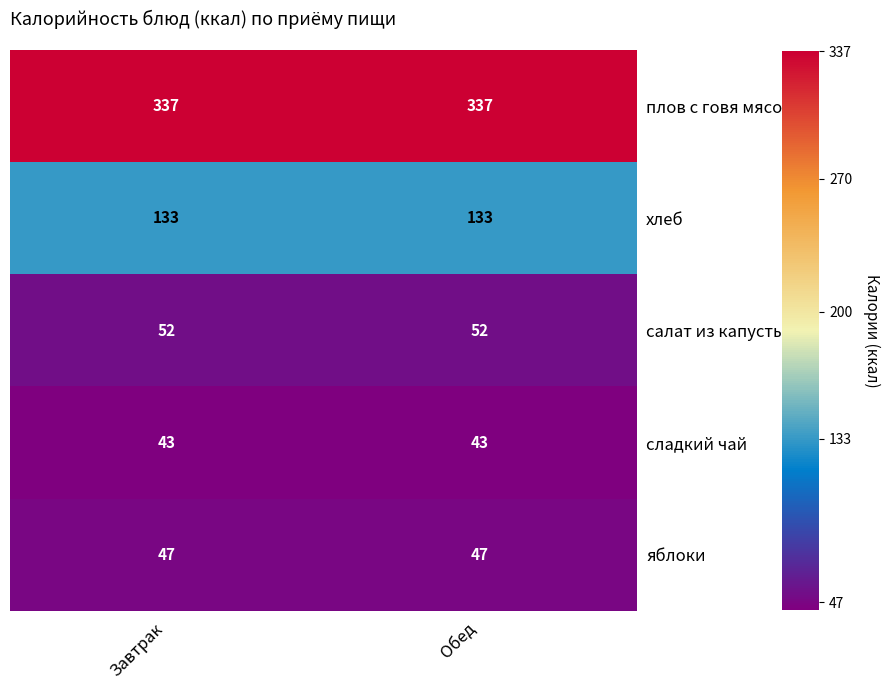

List the series in order of their peak value, highest first.

плов с говя мясом, хлеб, салат из капусты, яблоки, сладкий чай